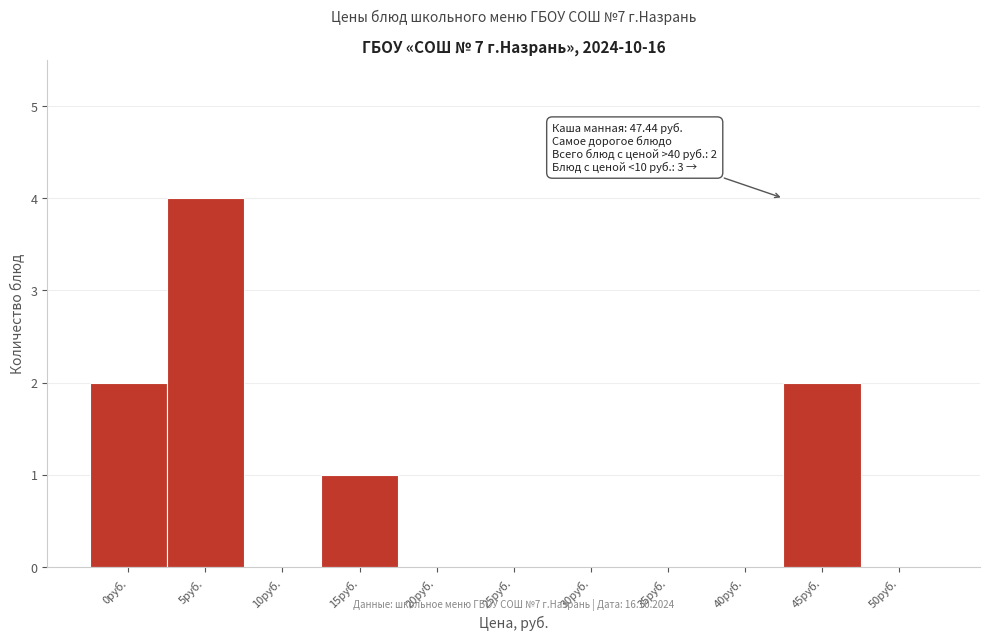

Reading left to right, list all the values displayed in this chart.

0руб.=2	5руб.=4	10руб.=0	15руб.=1	20руб.=0	25руб.=0	30руб.=0	35руб.=0	40руб.=0	45руб.=2	50руб.=0